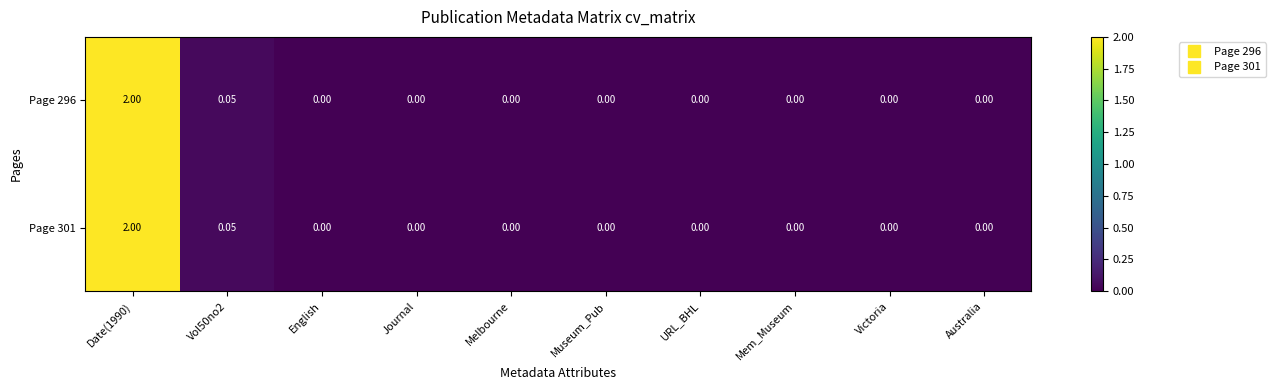

Is the value of Page 301 at Vol50no2 greater than the value of Page 296 at Mem_Museum?

Yes